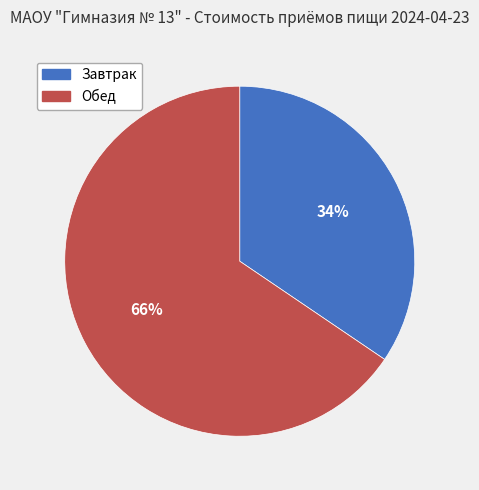

How many slices are in this pie chart?

2